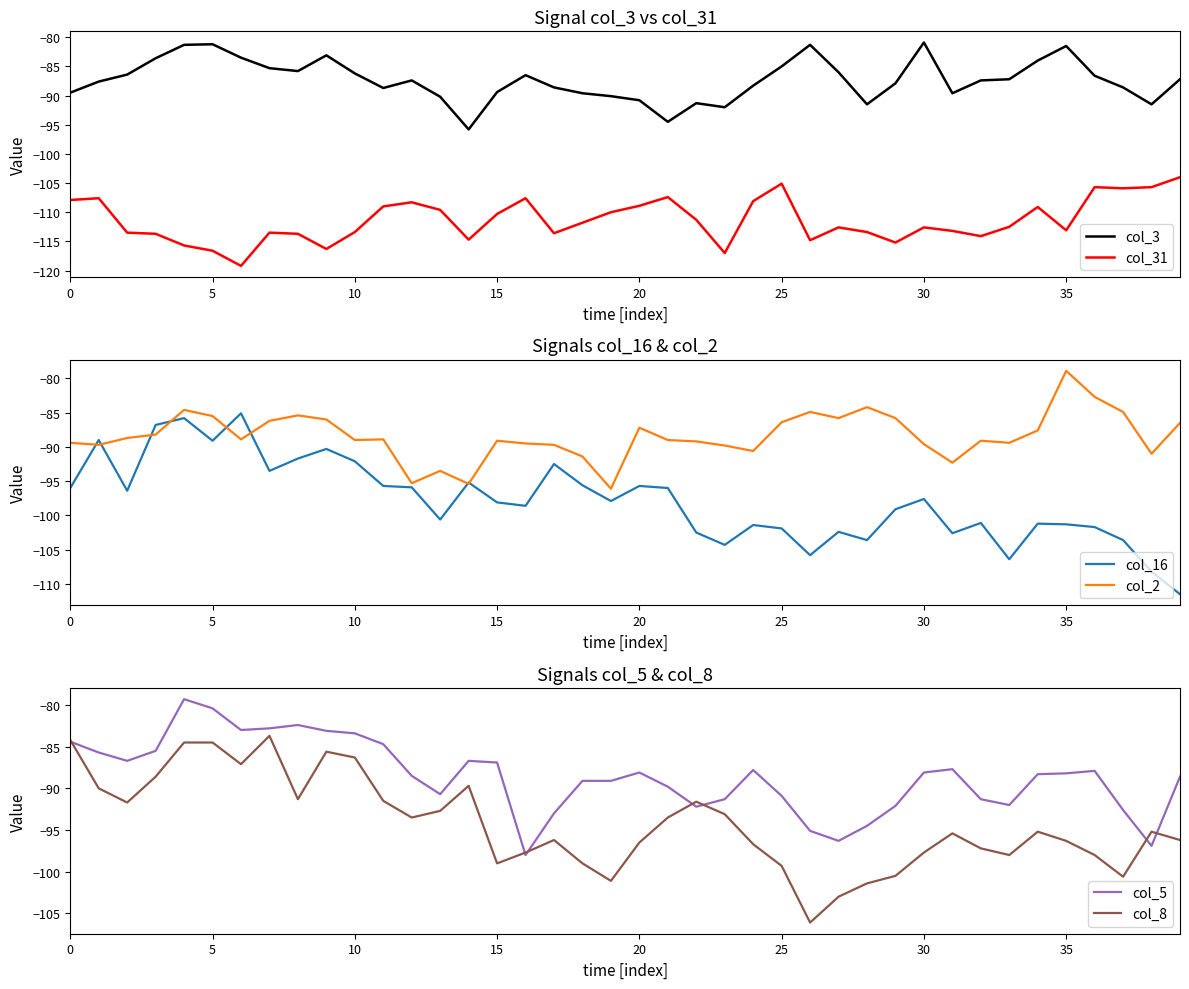

What is the label of the 23rd point from the right?

17